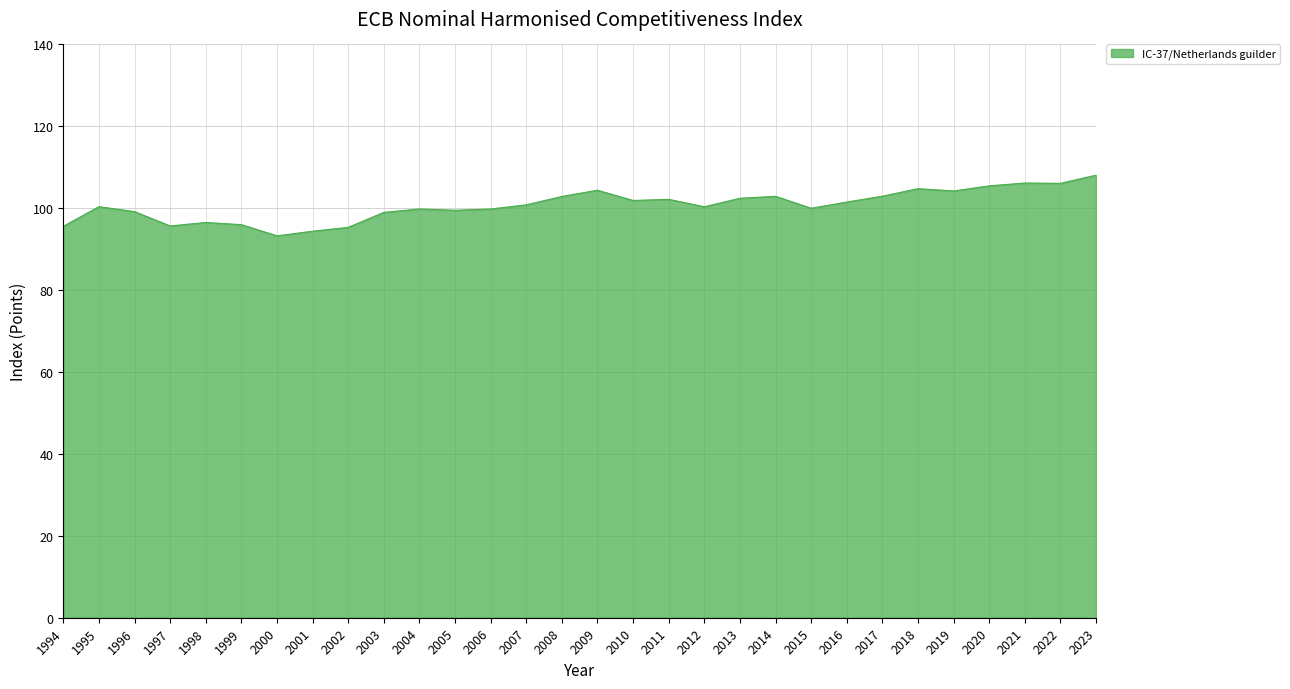

What is the average value?

100.7